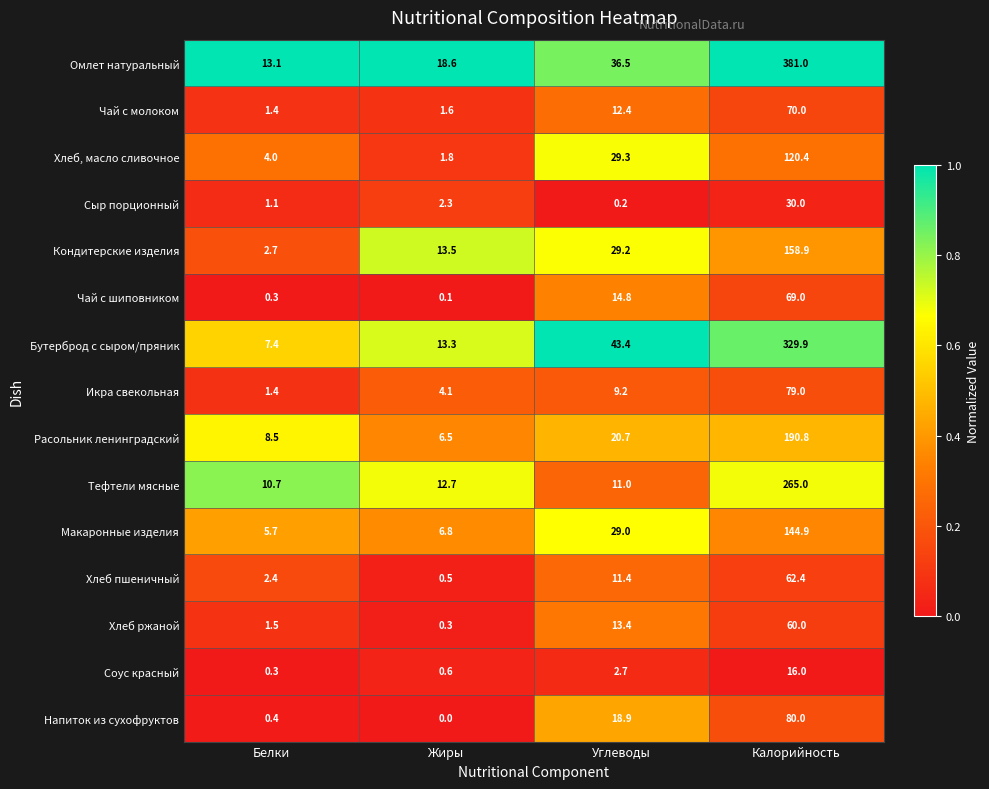

Which series has the widest spread of values?

Омлет натуральный